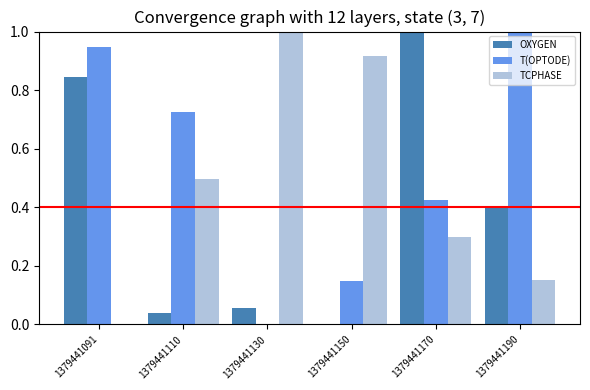

How many data points does each series have?

6